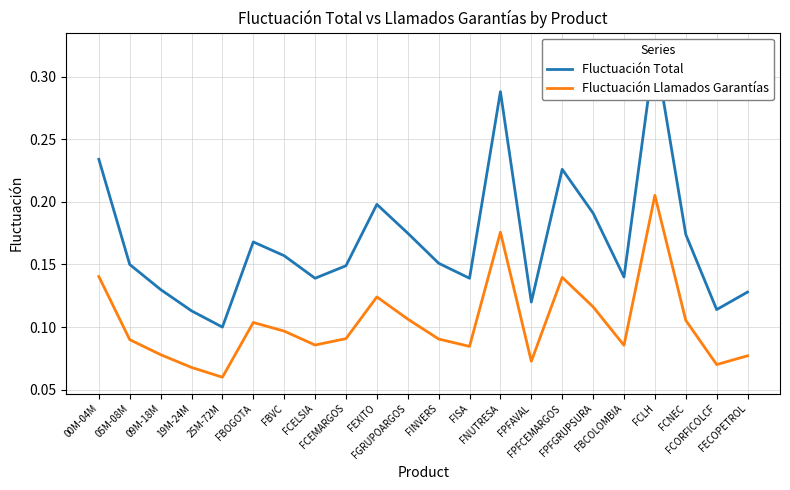

What is the sum of all Fluctuación Total values?

3.7